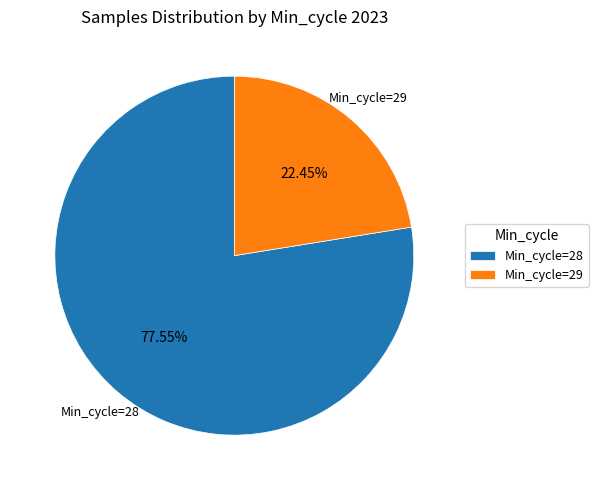

Is there a majority slice in this chart?

Yes